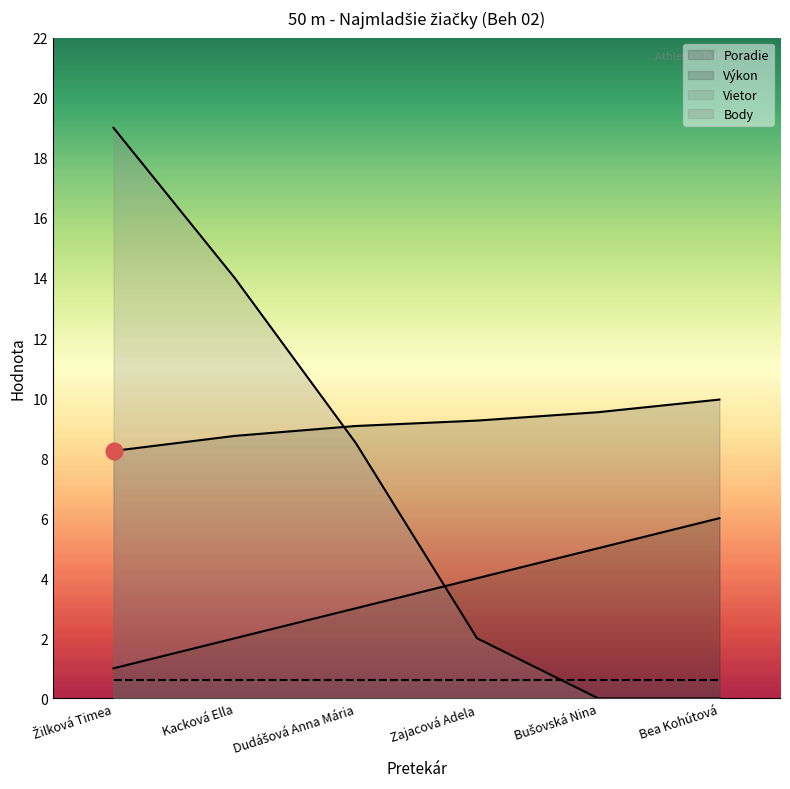

What position from the left is Zajacová Adela?

4